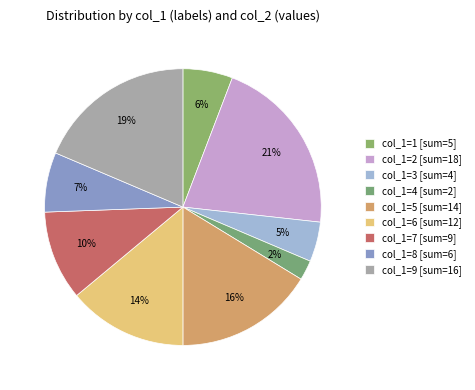

Count the number of slices in the pie.

9